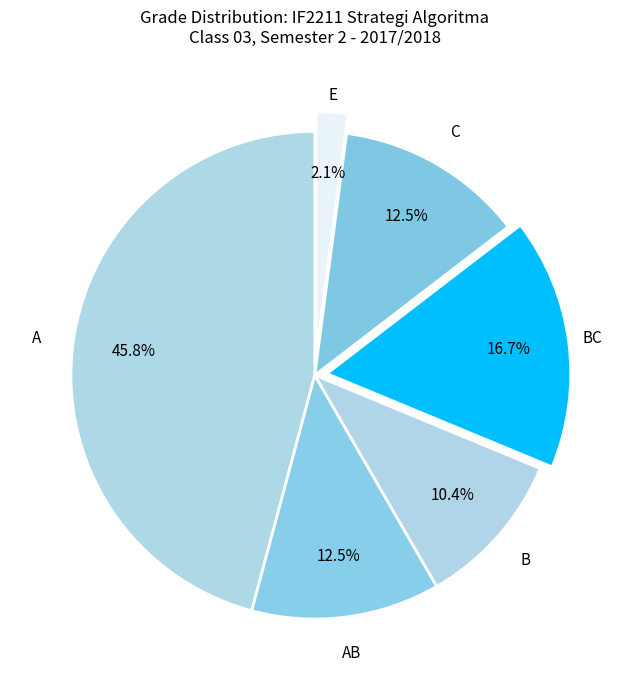

Does any single category account for the majority?

No